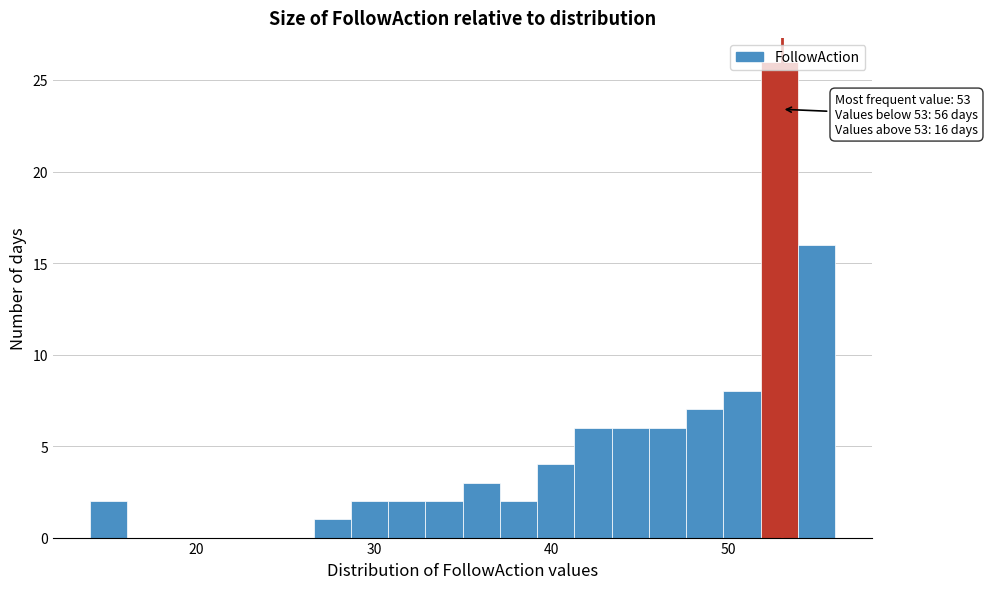

Around what value on the x-axis is the tallest bar? Give the approximate position of its centre, as read against the axis.

53